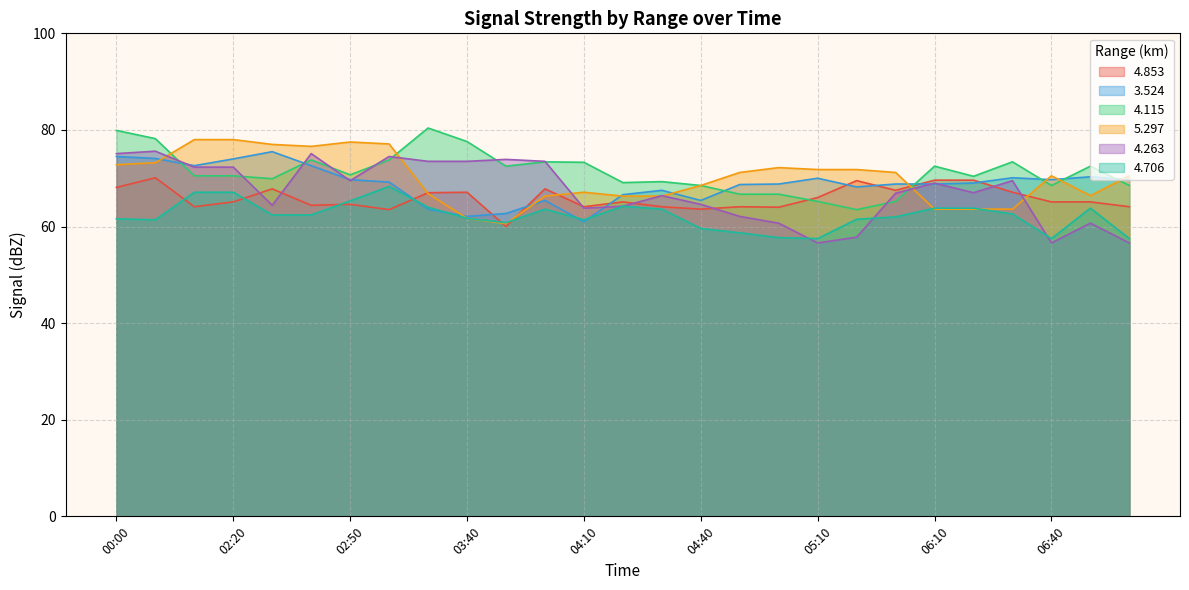

Between 06:40 and 04:20, which is larger?

06:40